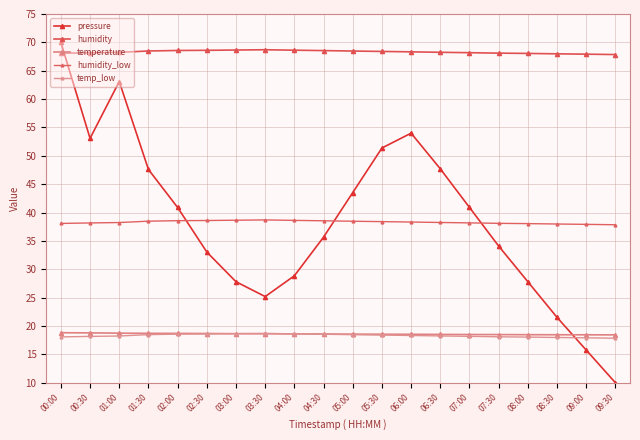

Which series has the largest total across all categories?

humidity